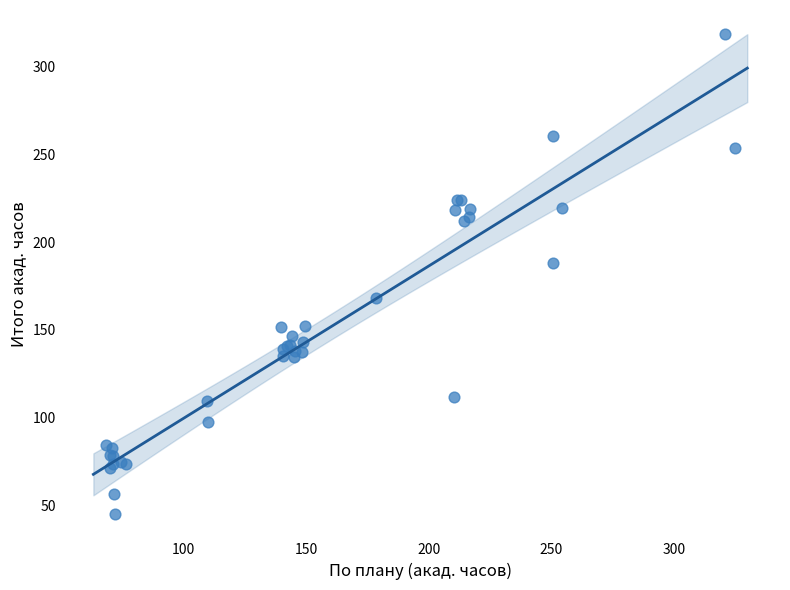

What Y value in the scatter plot is closest to 181?

188.3